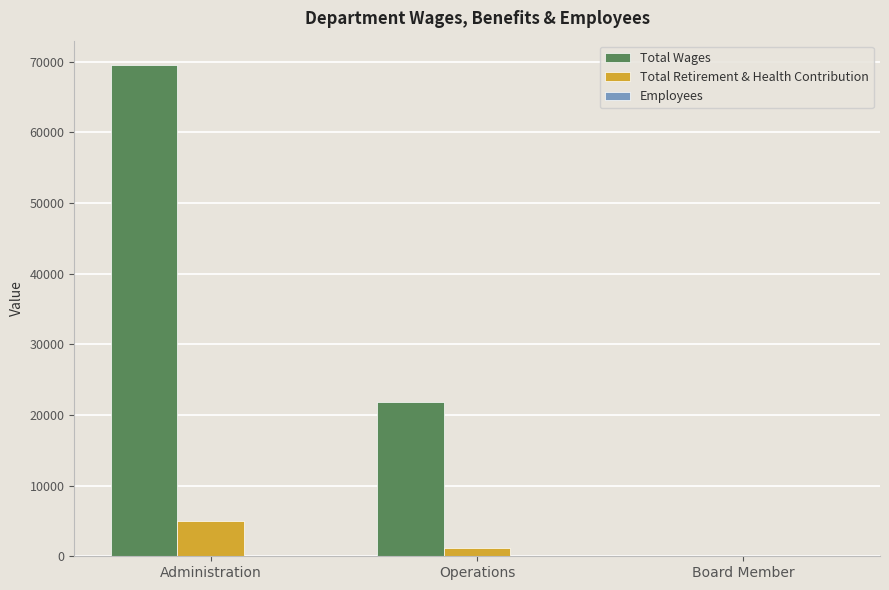

Which series has the widest spread of values?

Total Wages